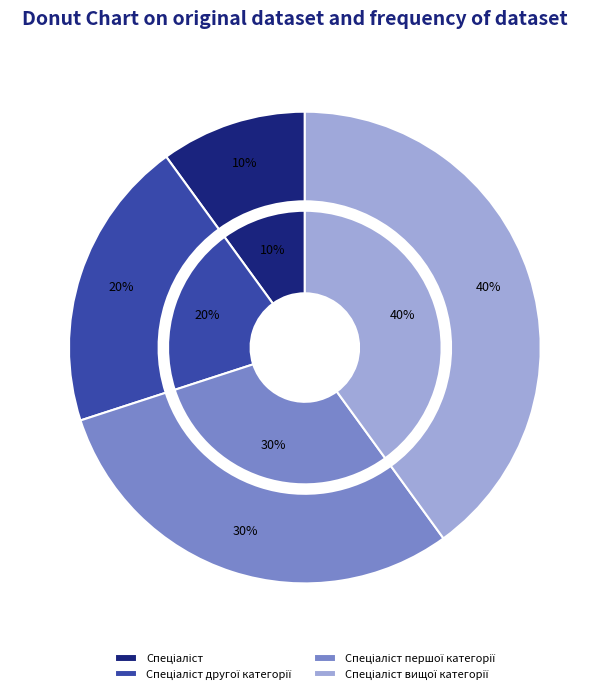

To the nearest percent, what portion does Спеціаліст другої категорії represent?

20%